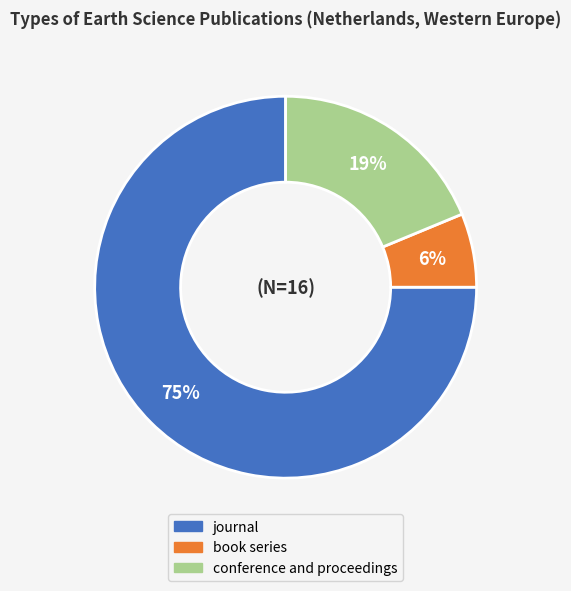

Rank the categories by value from highest to lowest.

journal, conference and proceedings, book series